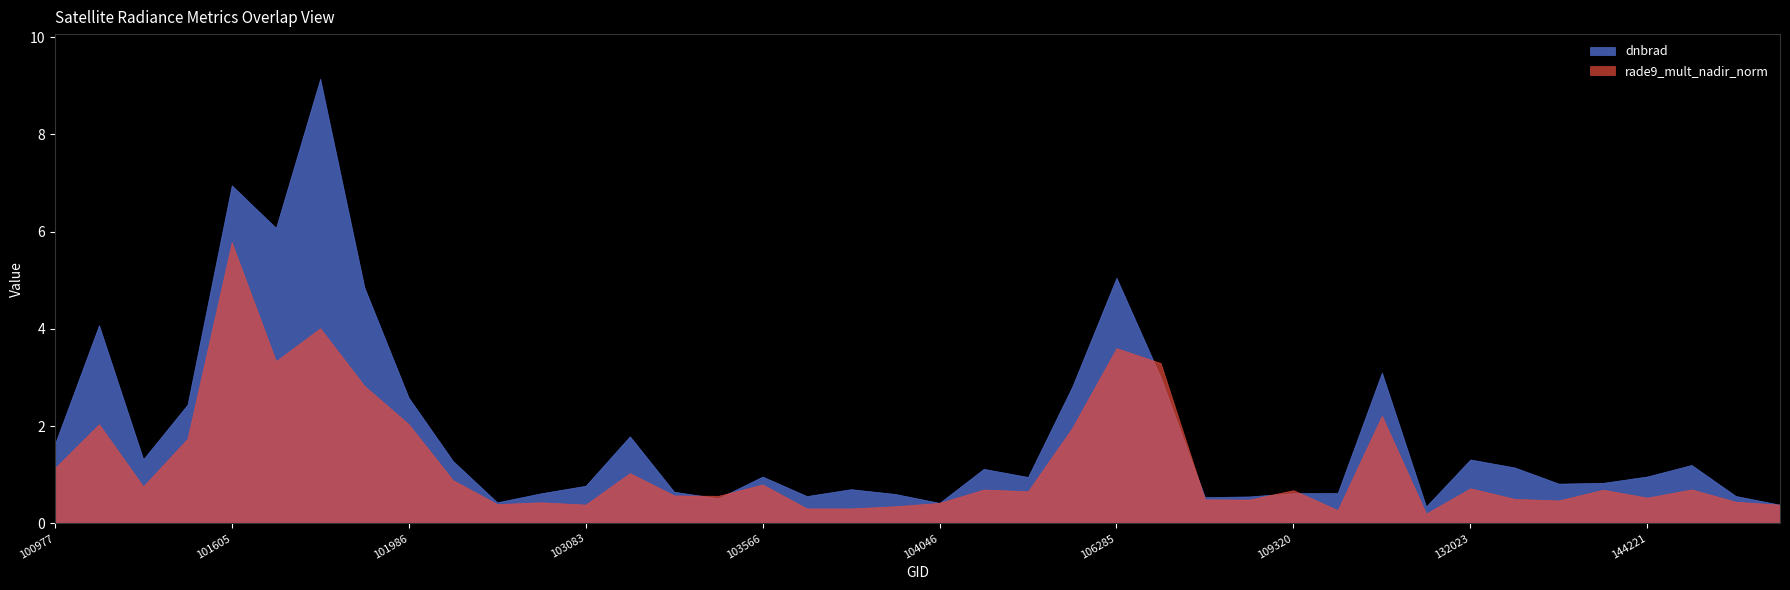

At which category is the sum across all series the highest?

101736